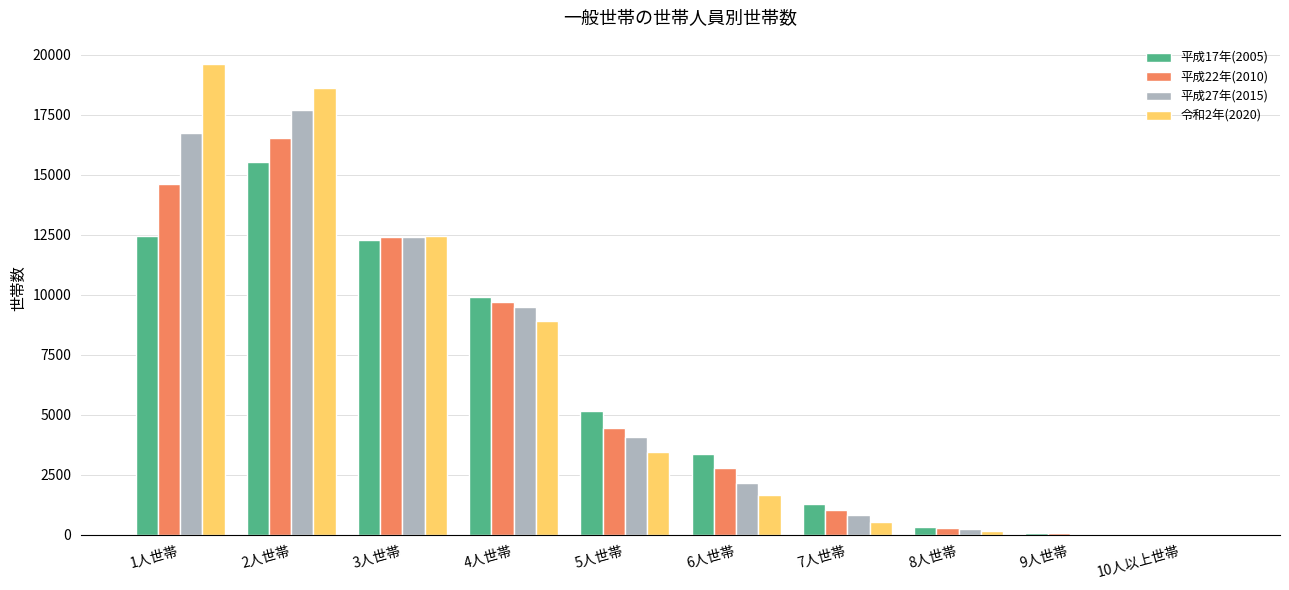

At which category is the sum across all series the highest?

2人世帯